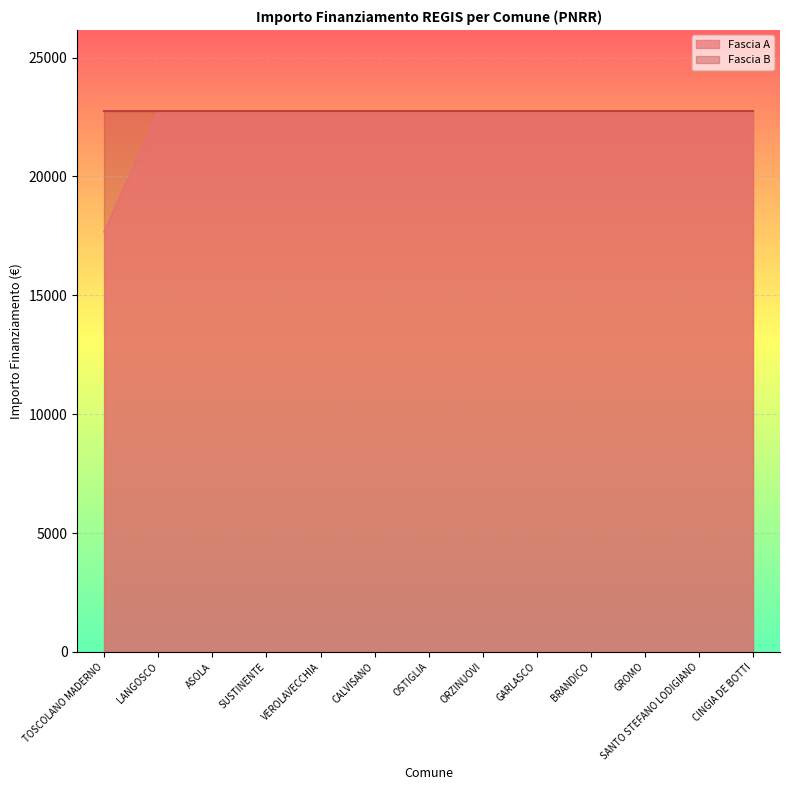

Between ORZINUOVI and ASOLA, which is larger?

ORZINUOVI